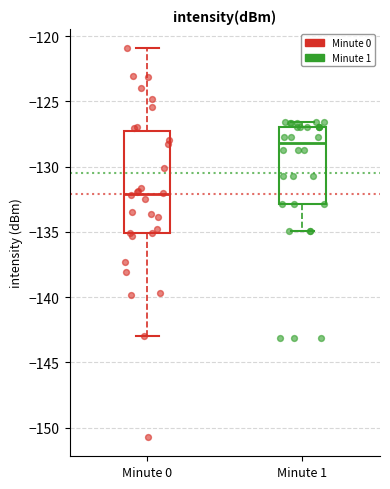

Reading left to right, read every box against the y-axis: the position of its median line, the range the box covers, and the ends of its whiskers. The values are not printed on the chart, so give them approximately, as read against the axis.

Minute 0: median -132.0, box -135.0 to -127.5, whiskers -143.0 to -121.0
Minute 1: median -128.0, box -133.0 to -127.0, whiskers -135.0 to -126.5